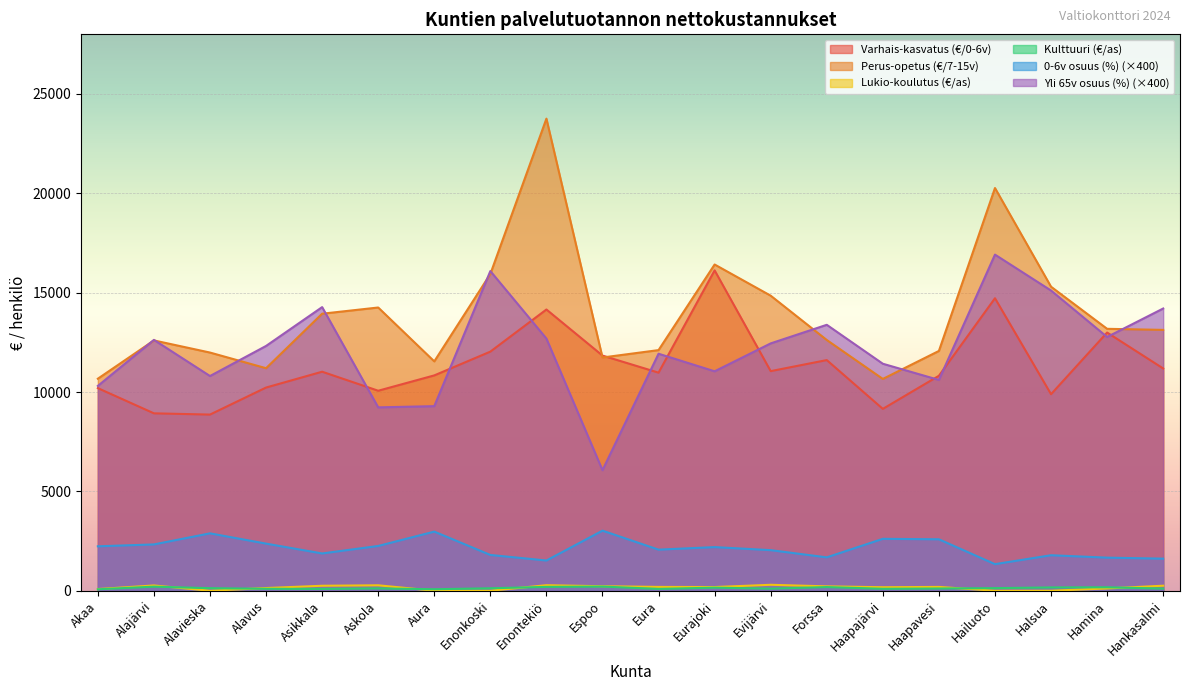

What is the label of the 4th point from the right?

Hailuoto